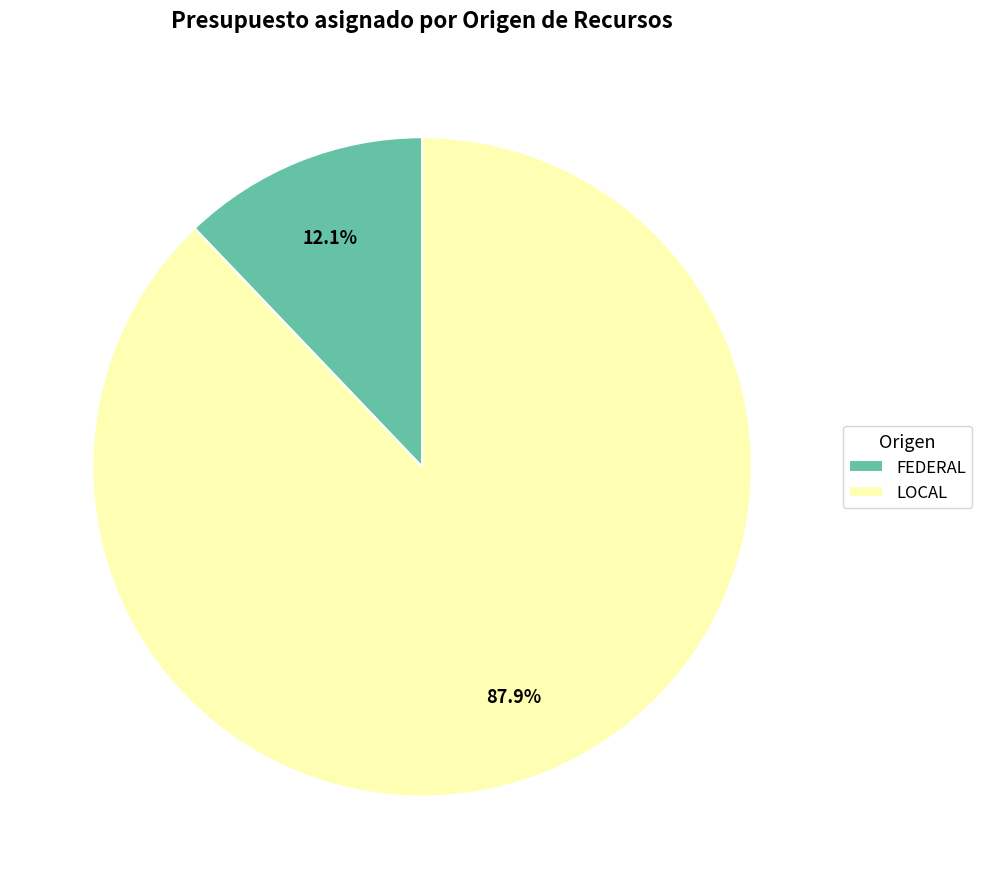

Does any single category account for the majority?

Yes